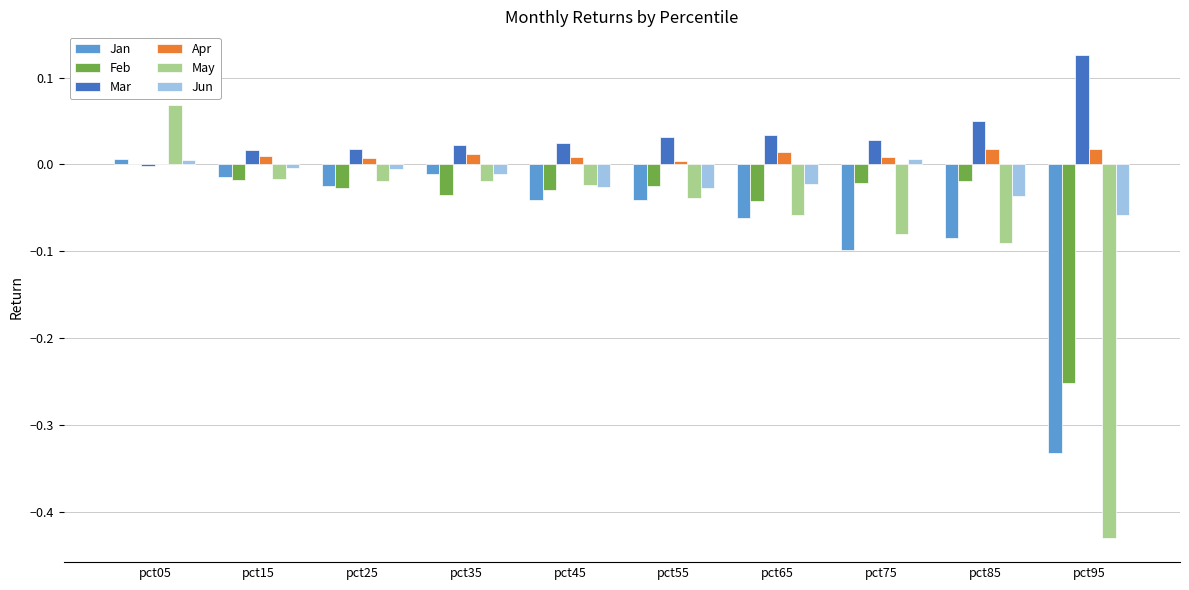

The value of May at pct45 is -0.0. True or false?

True